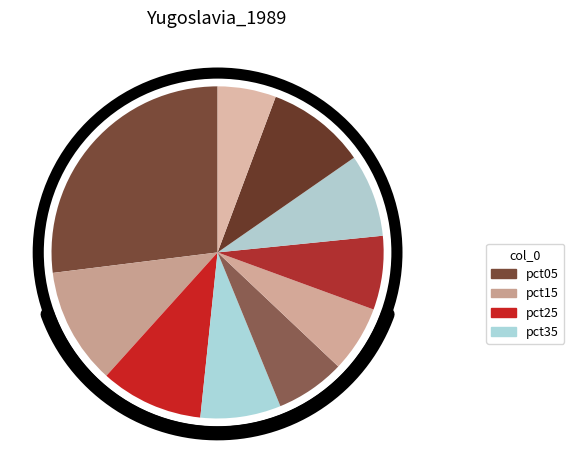

What is the largest slice in the pie chart?

pct05